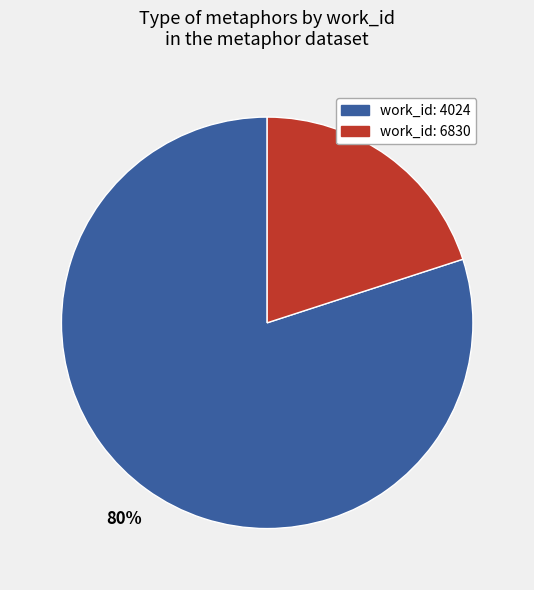

To the nearest percent, what is the average slice percentage?

50%